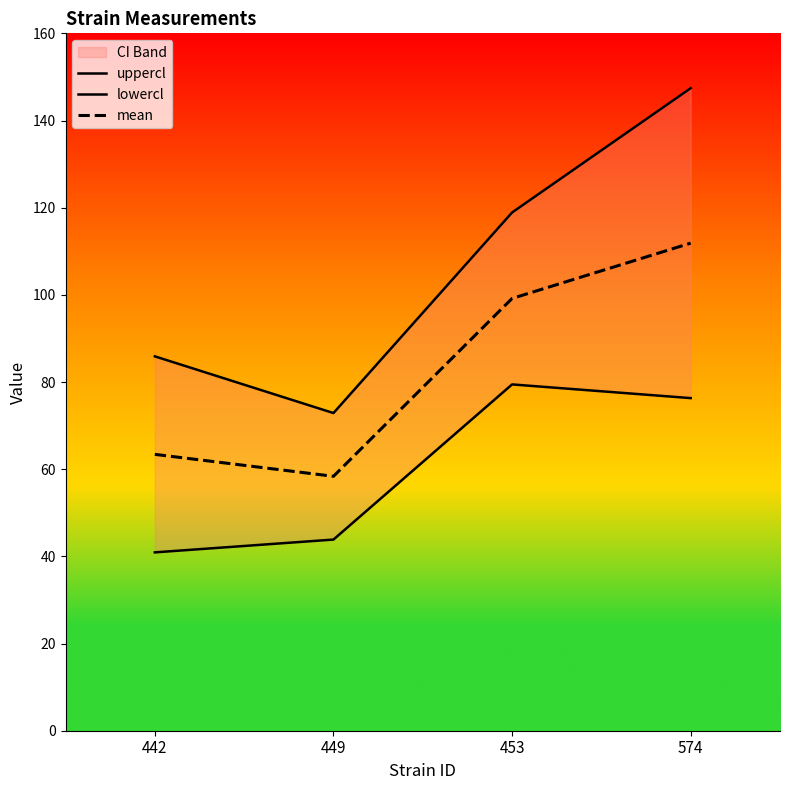

Which series has the widest spread of values?

uppercl